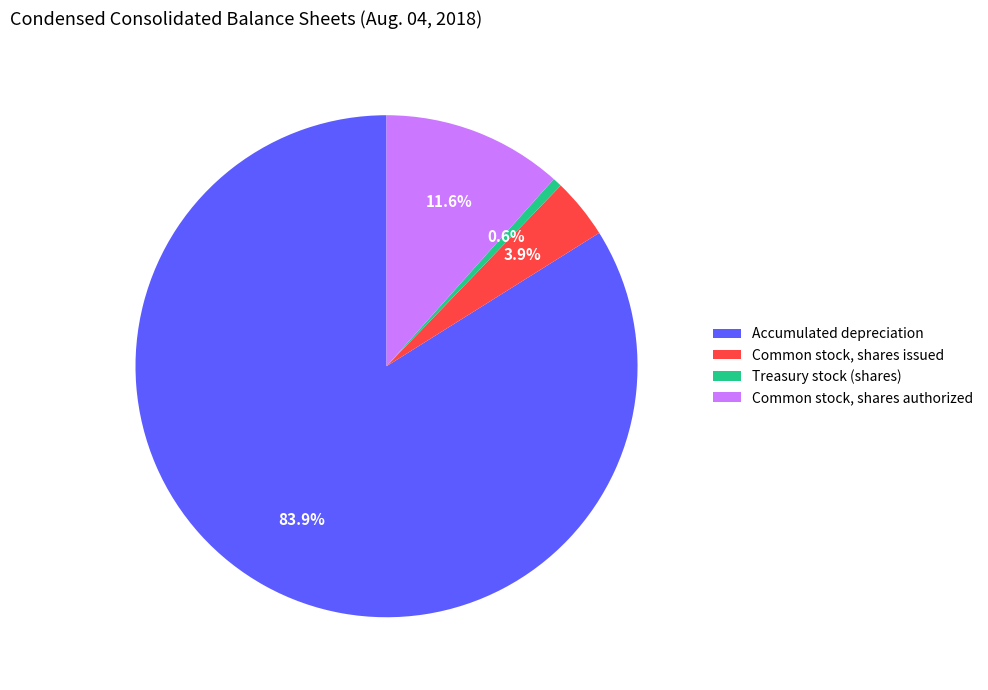

Rank the categories by value from highest to lowest.

Accumulated depreciation, Common stock, shares authorized, Common stock, shares issued, Treasury stock (shares)